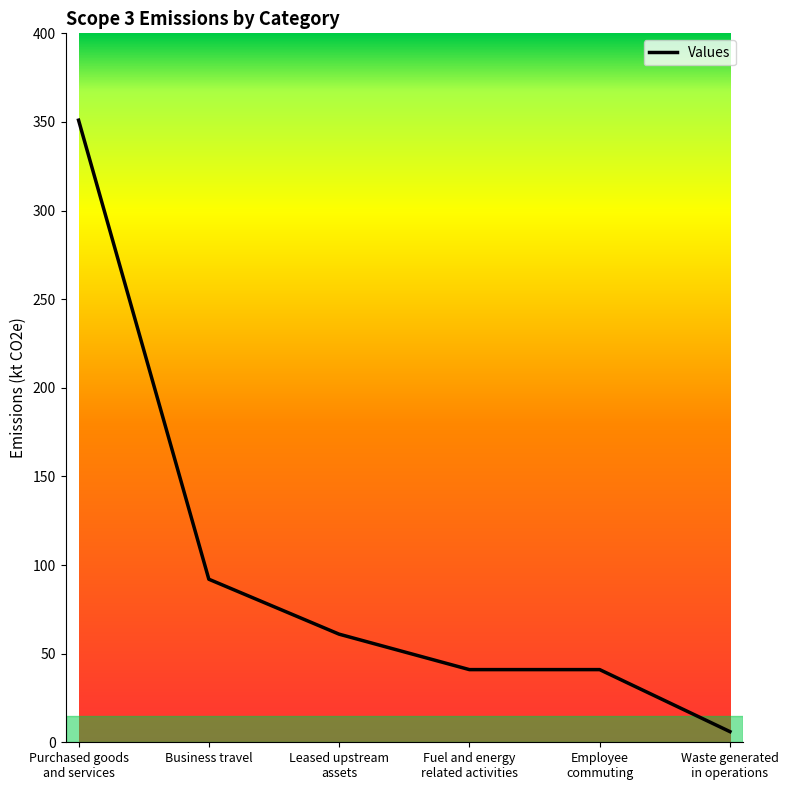

At which category does the chart reach its minimum across all series?

Waste generated
in operations